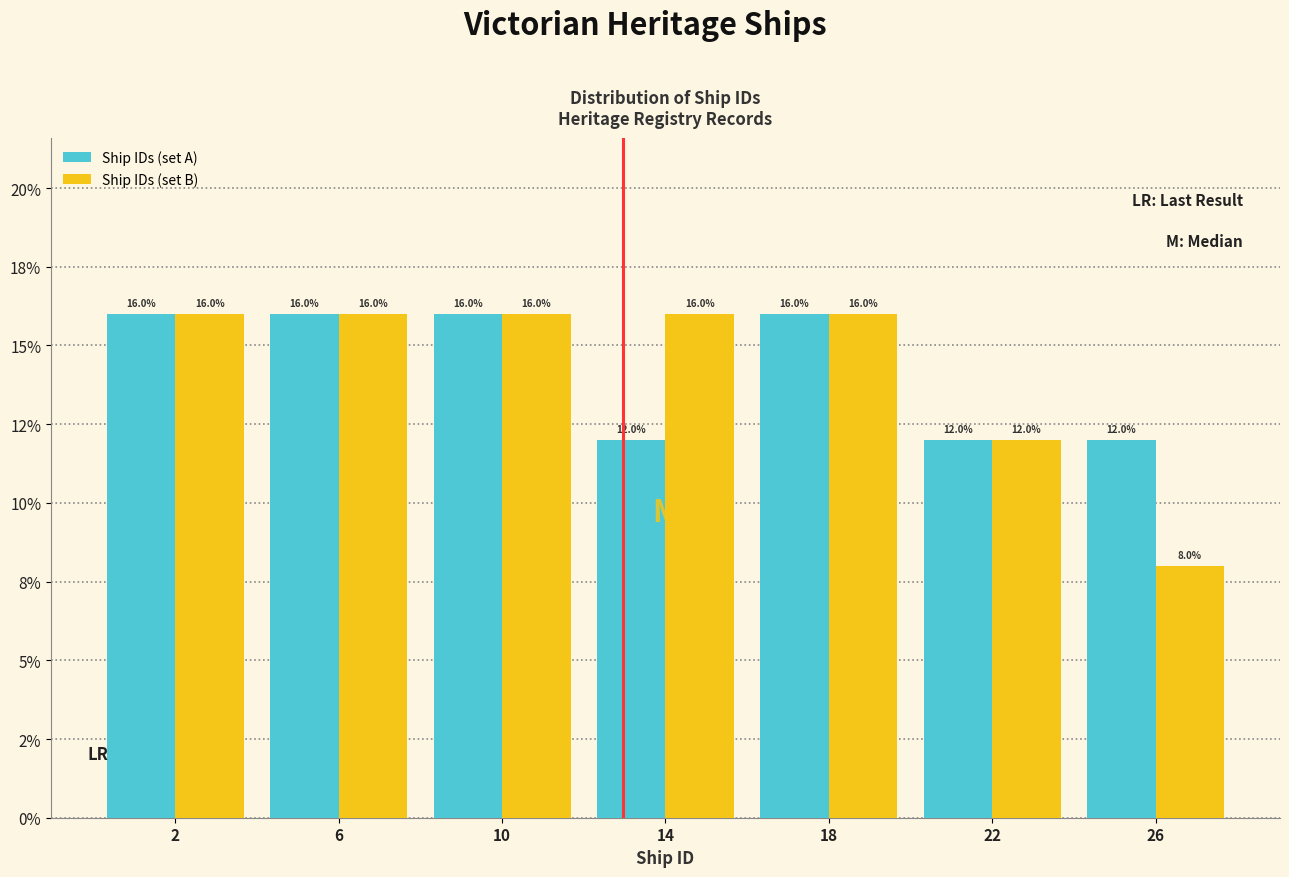

Are the bars grouped side by side (vs. stacked)?

Yes